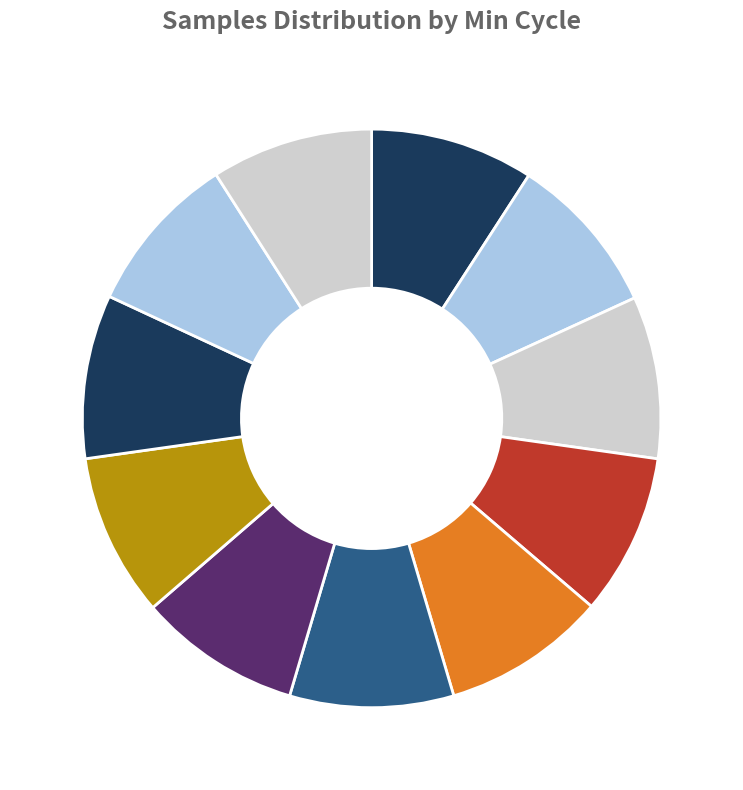

What is the smallest slice in the pie chart?

22